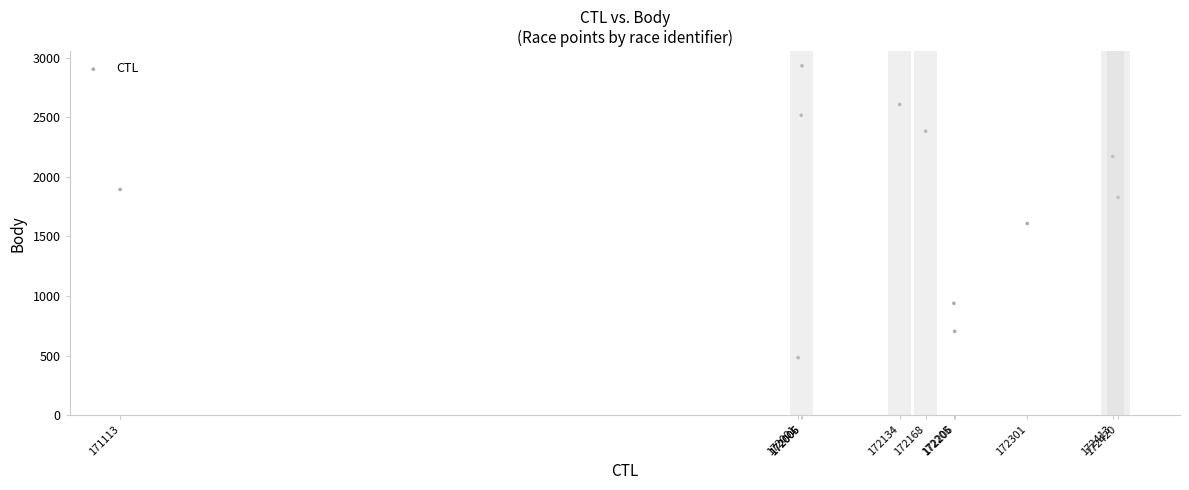

What is the range of Y values (max minus min)?

2450